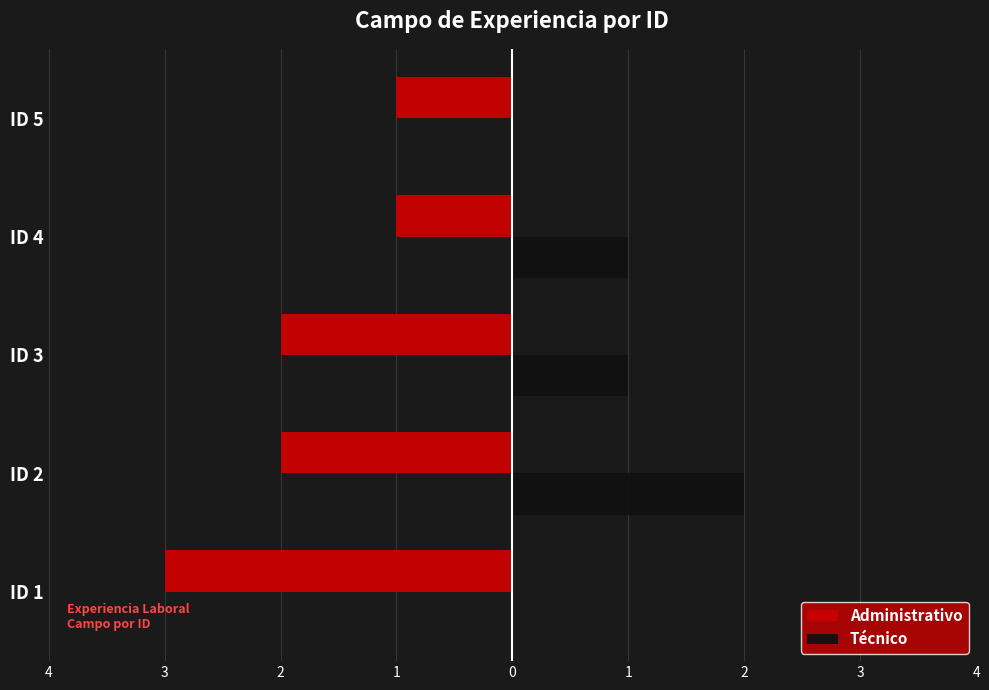

What is the value of the Administrativo bar at the 4th from the left?

-1